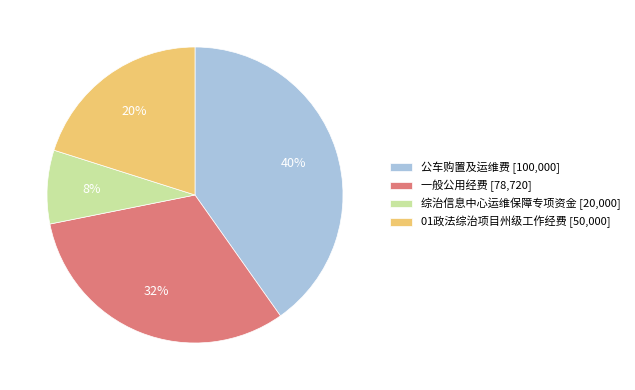

How many slices are in this pie chart?

4